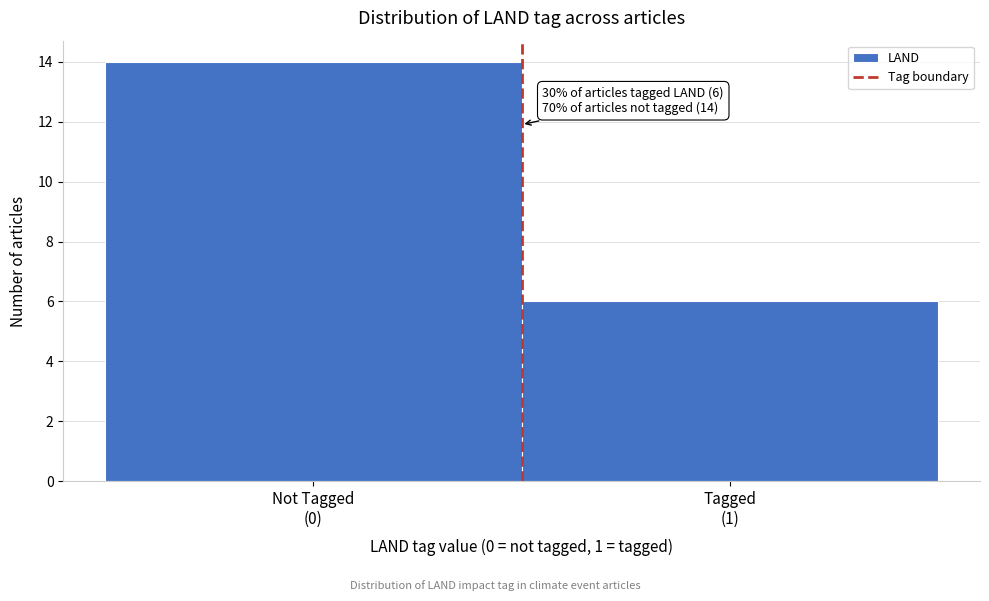

Reading left to right, transcribe all the data shown in this chart.

14	6